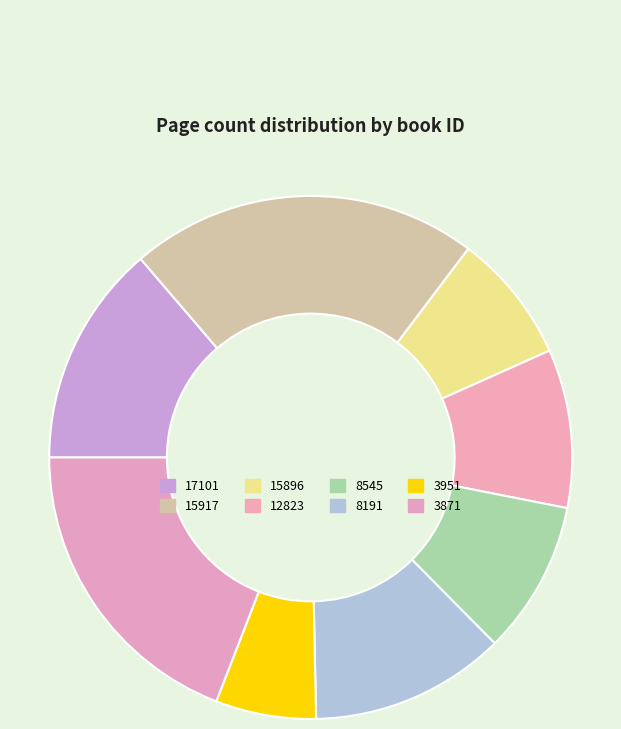

Does any single category account for the majority?

No